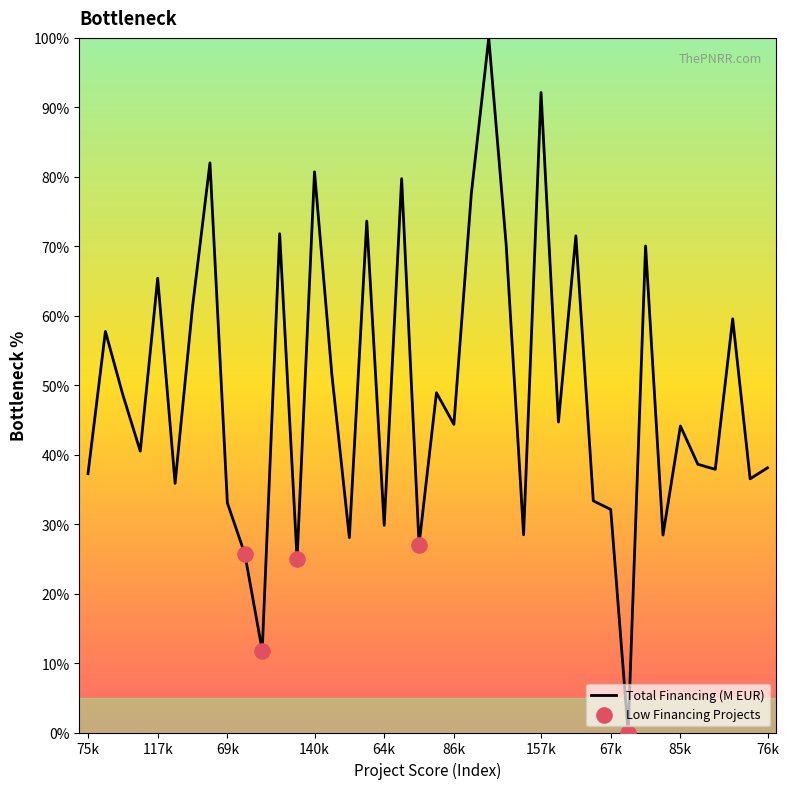

What is the difference between the maximum and minimum values?

100.0